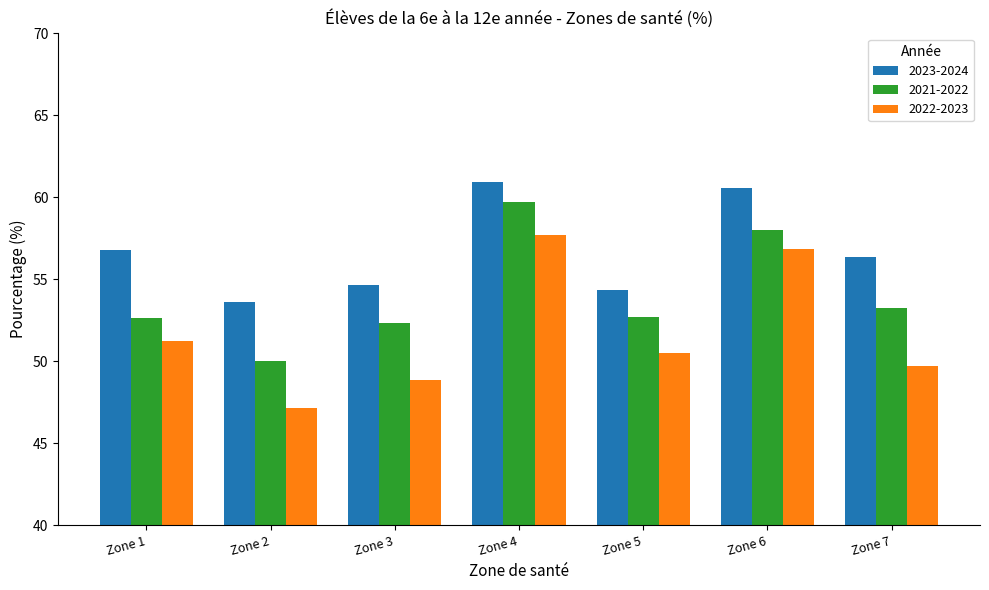

Read the 2022-2023 value at Zone 6.

56.8